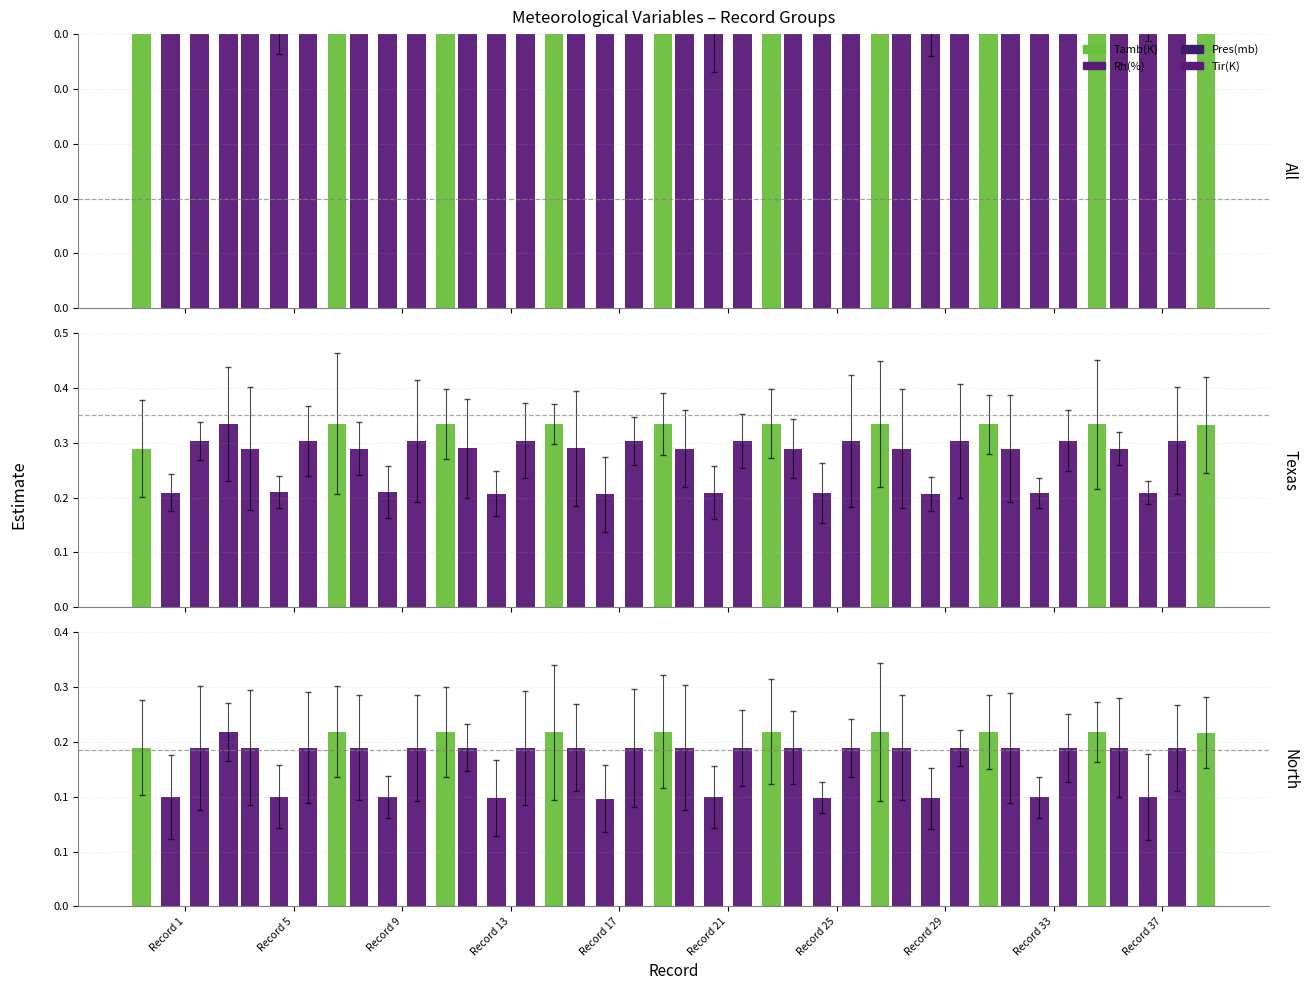

What is the sum of all Rh(%) values?

0.7